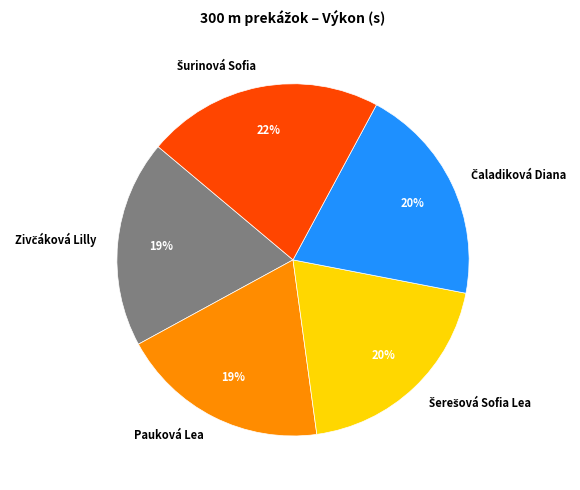

Is there a majority slice in this chart?

No